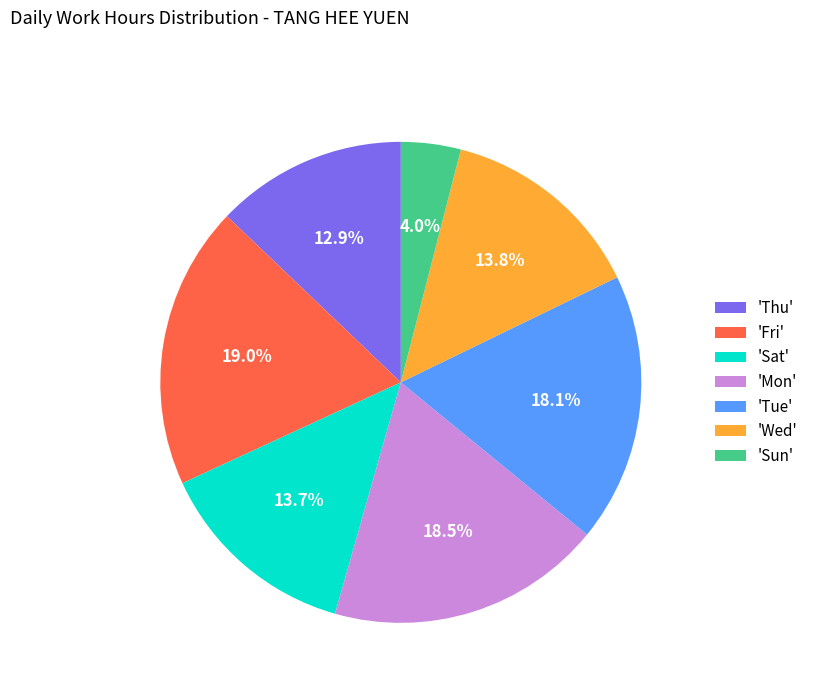

Which has a higher value, 'Mon' or 'Wed'?

'Mon'